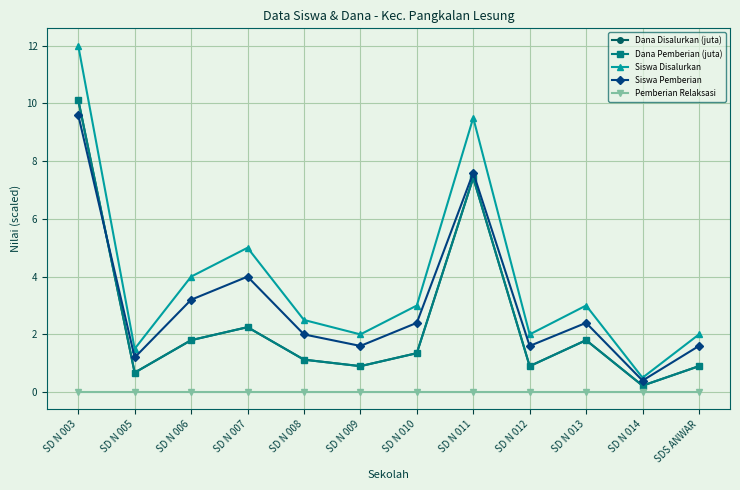

Does the chart have visible grid lines?

Yes